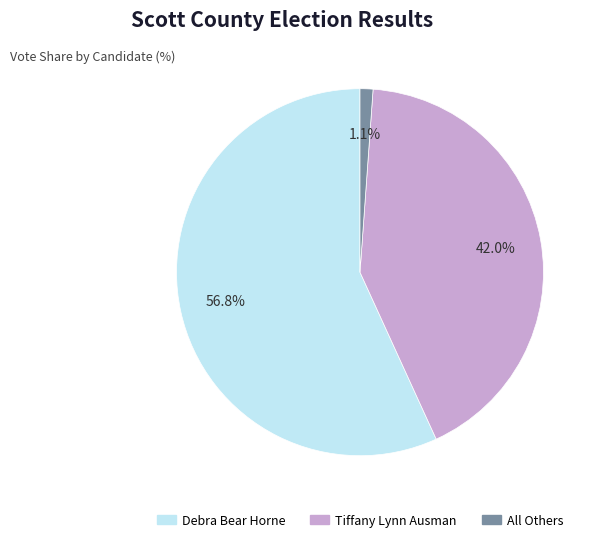

What percentage do Debra Bear Horne and Tiffany Lynn Ausman together represent?

98.9%